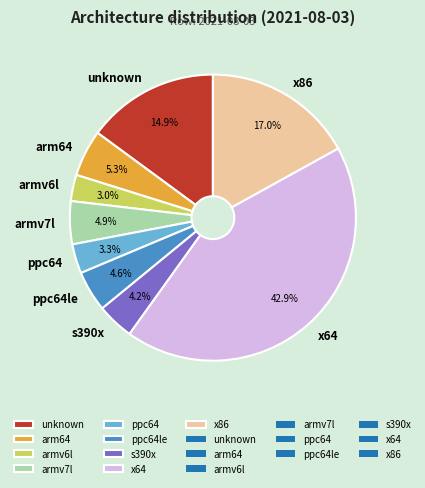

What is the total percentage of ppc64le and s390x?

8.8%